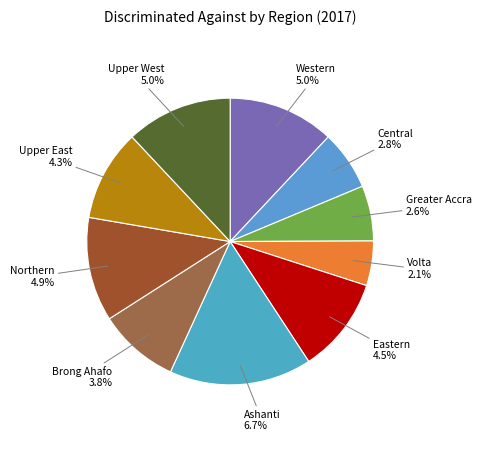

Is it true that Ashanti is 26% of the pie?

False